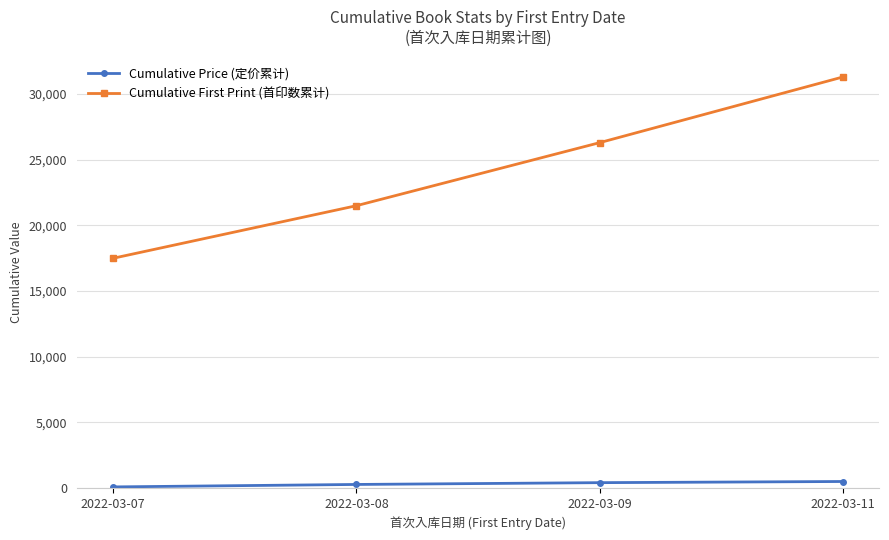

What is the smallest value displayed?

89